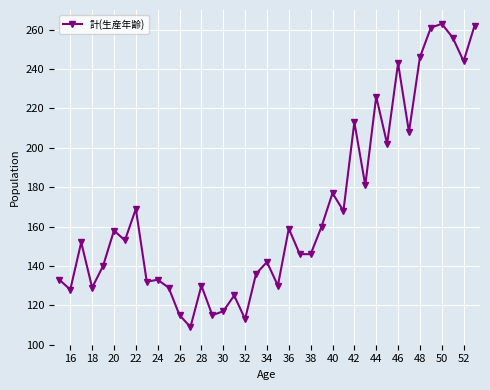

What is the average value?

168